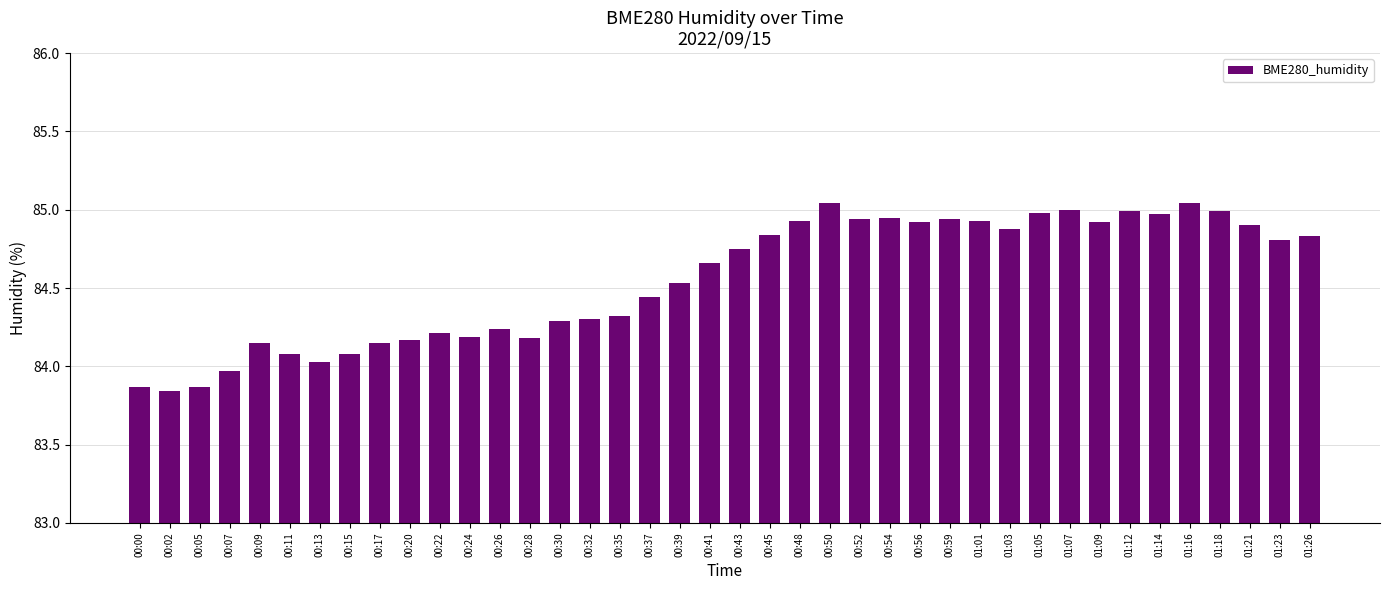

What is the label of the 12th bar from the left?

00:24